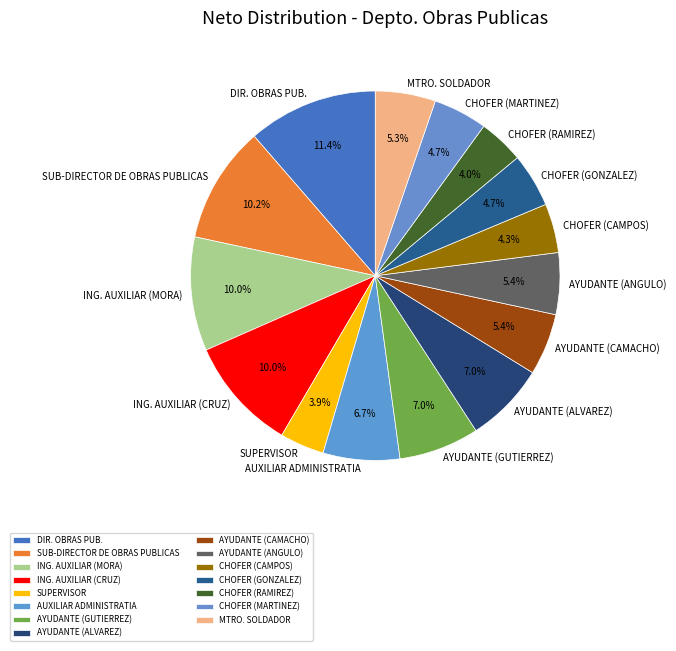

What percentage is the MTRO. SOLDADOR slice, to the nearest percent?

5%